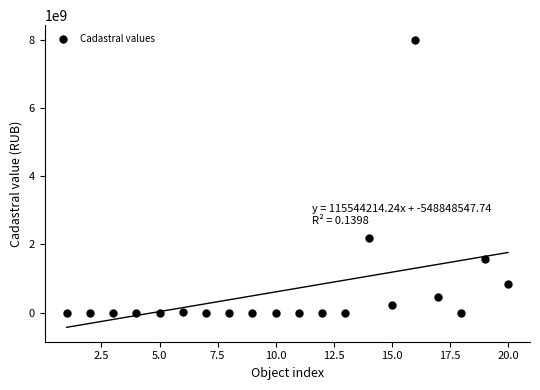

What Y value in the scatter plot is closest to 4004161887?

2188692000.0